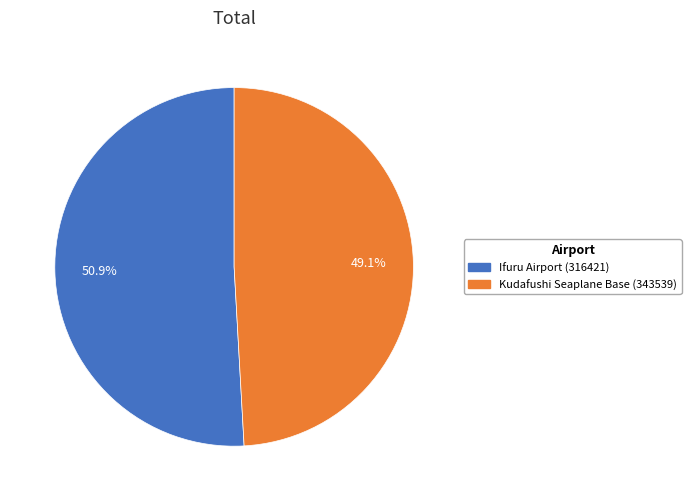

The Ifuru Airport (316421) slice represents 40% of the pie. True or false?

False